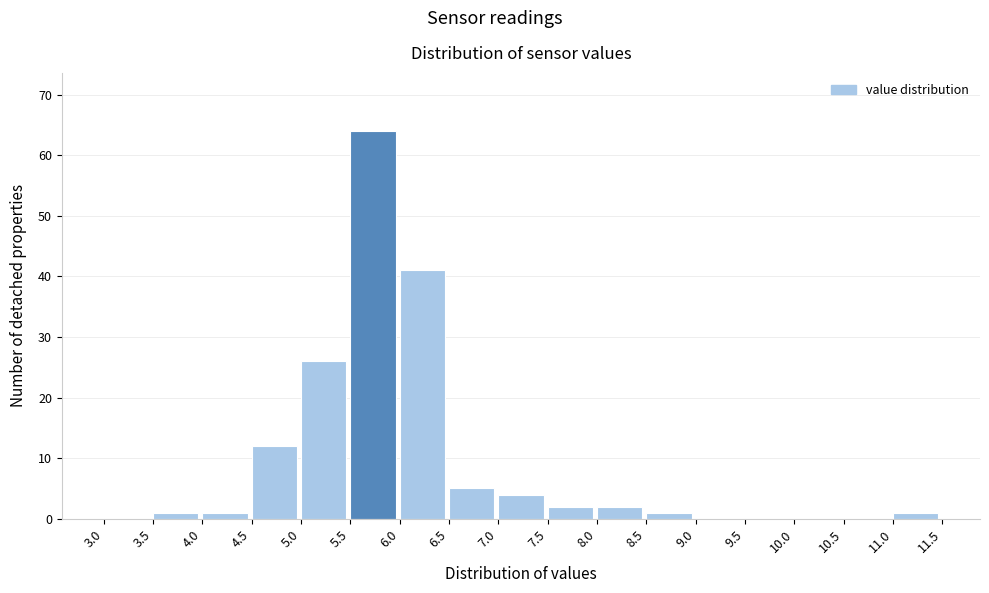

What is the height of the bar covering 5.5 to 6.0 on the x-axis? The values are not printed on the chart, so give them approximately, as read against the axis.

64